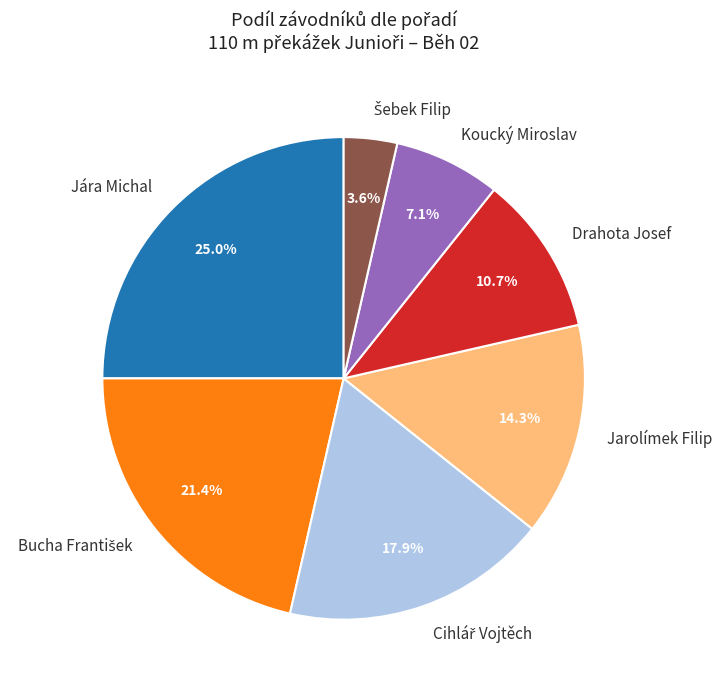

Between Koucký Miroslav and Jarolímek Filip, which is larger?

Jarolímek Filip